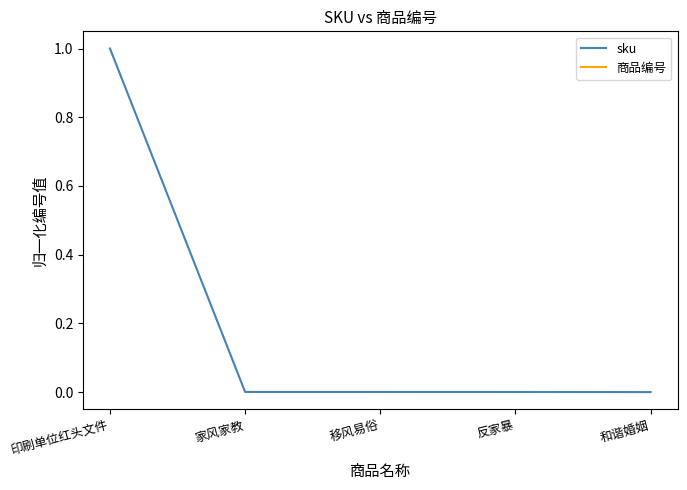

True or false: 商品编号 and sku cross at least once.

False